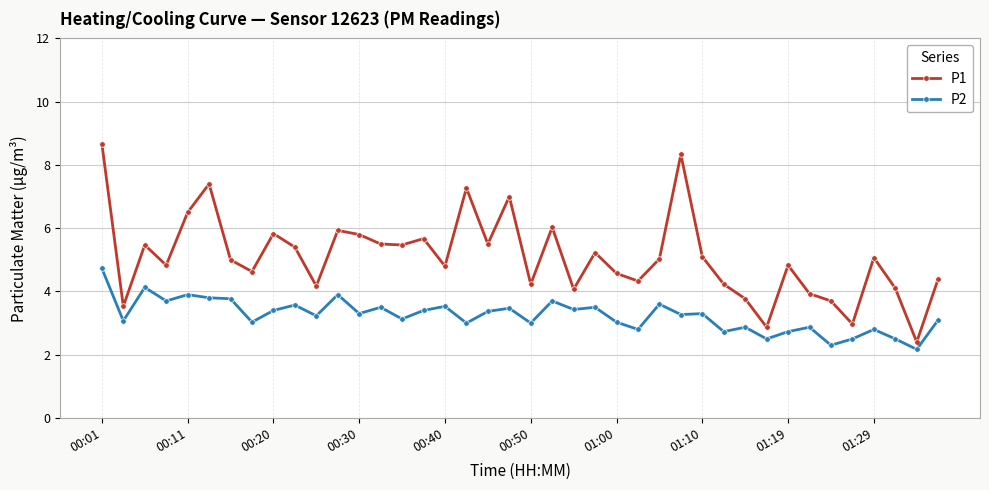

True or false: P1 and P2 cross at least once.

False